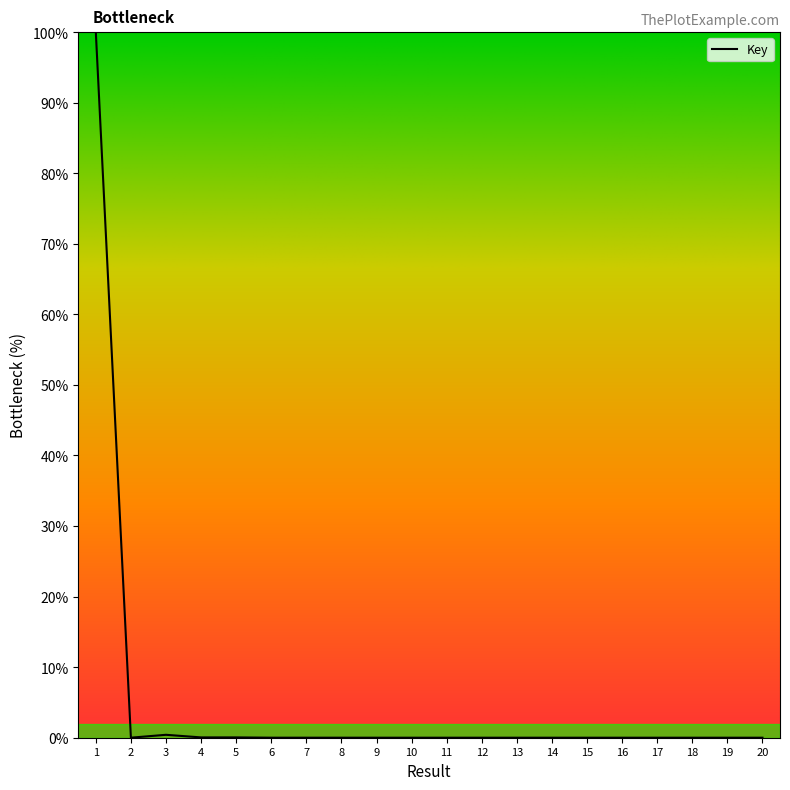

What is the greatest value displayed?

100.0